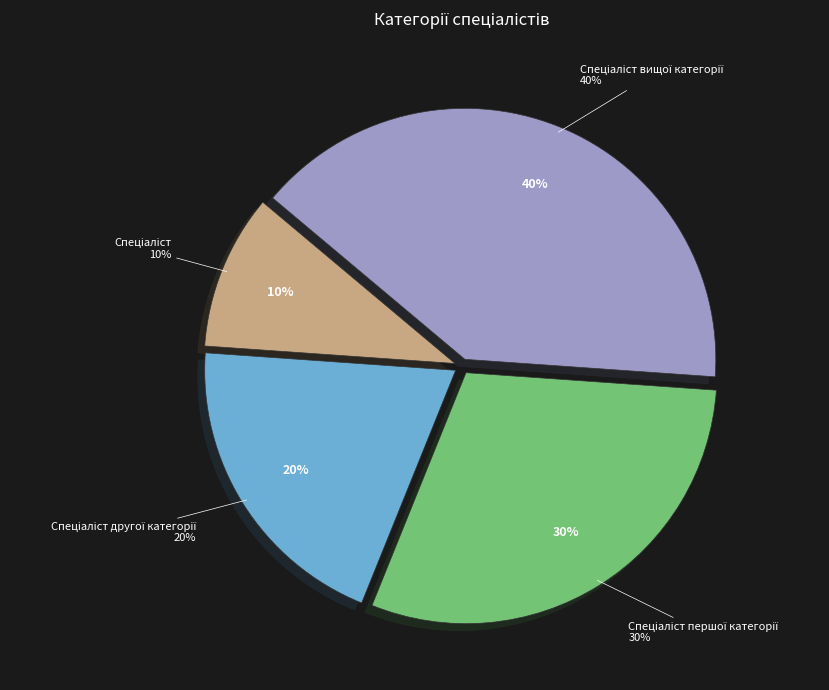

What percentage is NOT represented by Спеціаліст вищої категорії?

60.0%